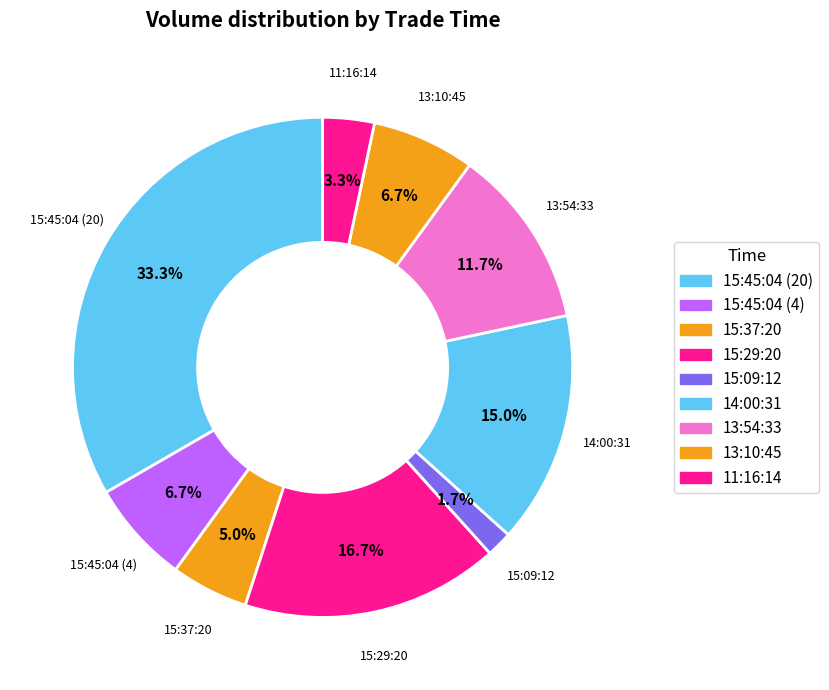

To the nearest percent, what portion does 15:37:20 represent?

5%